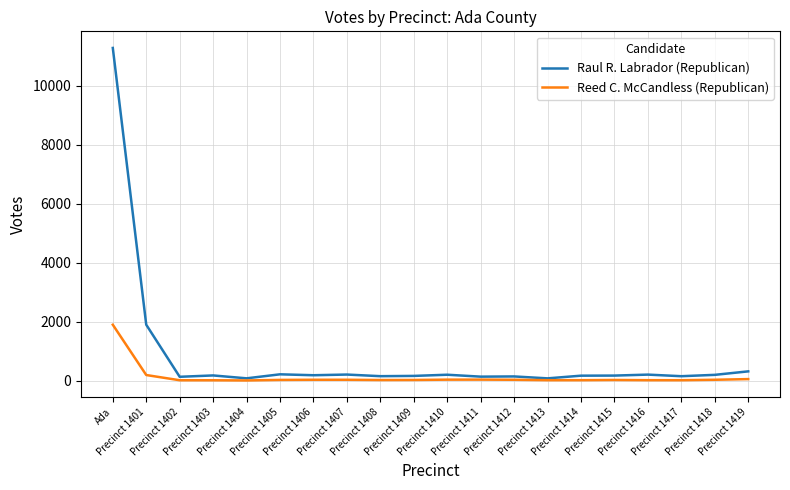

How many lines are shown in the chart?

2